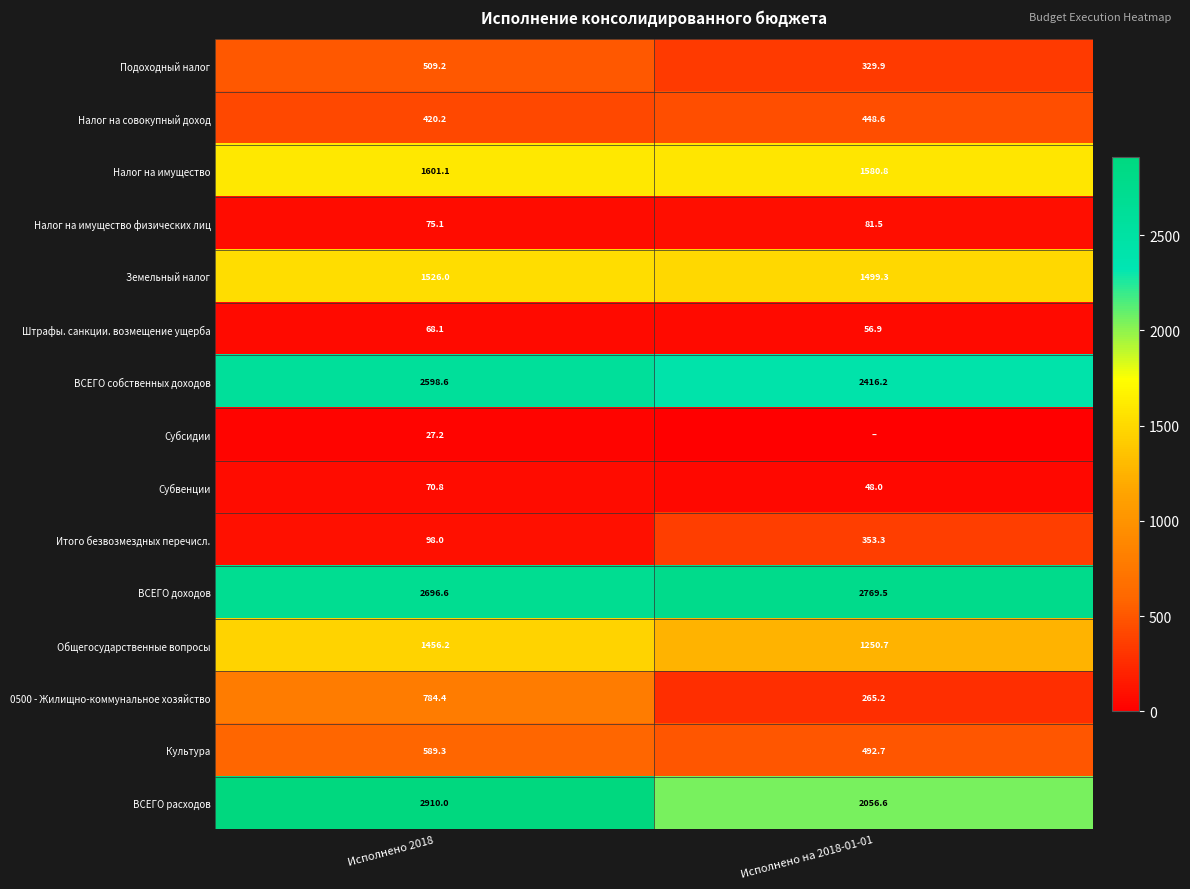

What is the spread (max minus min) of values at Исполнено 2018?

2882.8